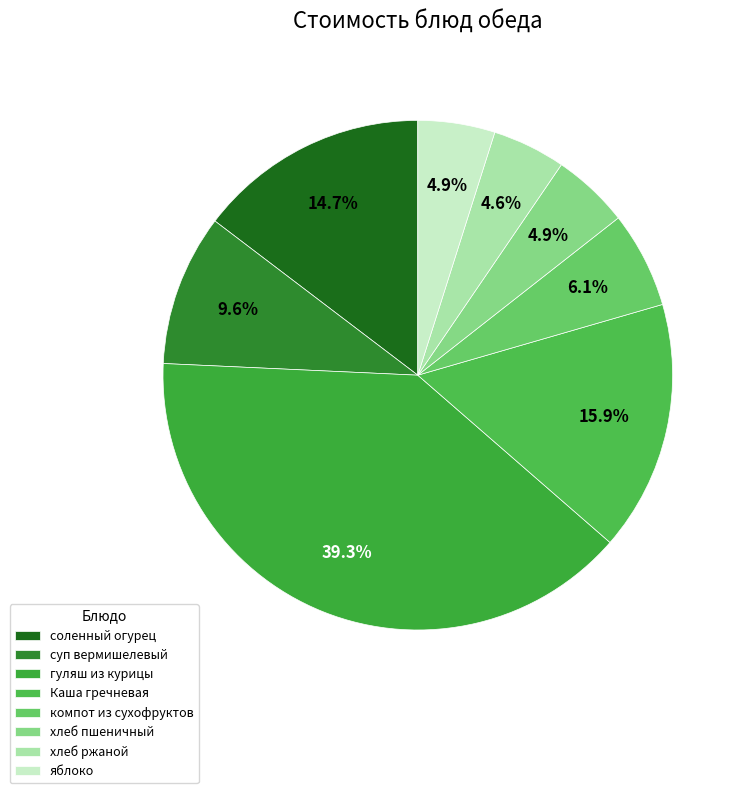

Approximately how many times larger is the value at суп вермишелевый compared to гуляш из курицы?

0.2